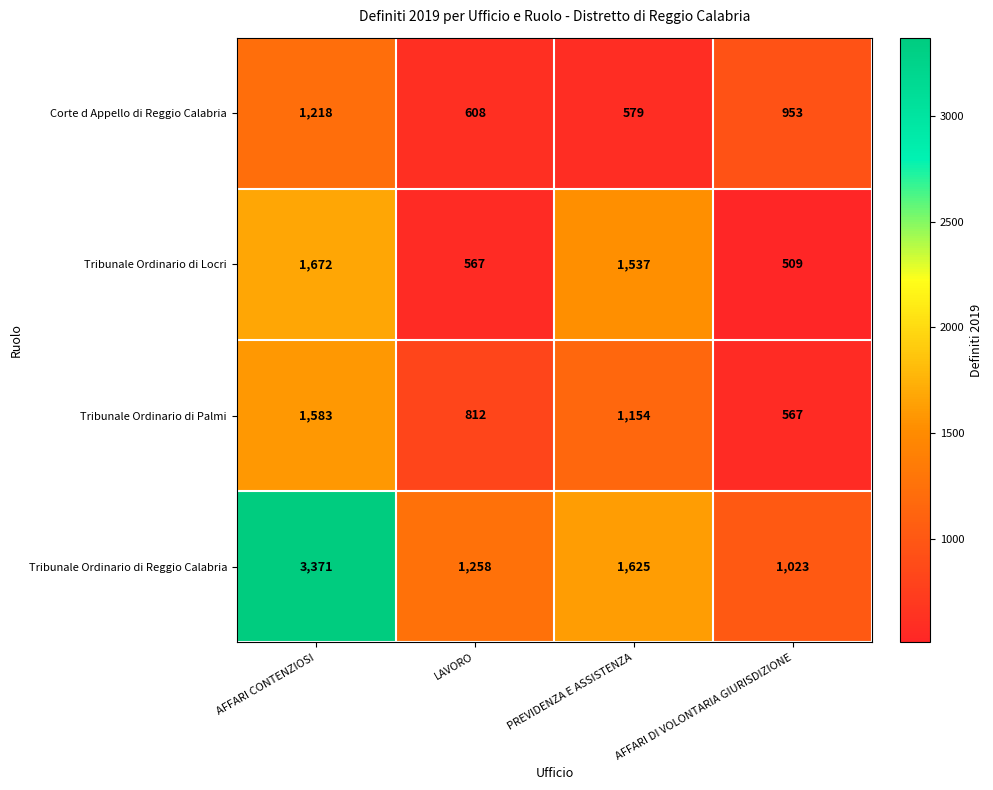

Read the Tribunale Ordinario di Palmi value at PREVIDENZA E ASSISTENZA, to the nearest 10.

1150